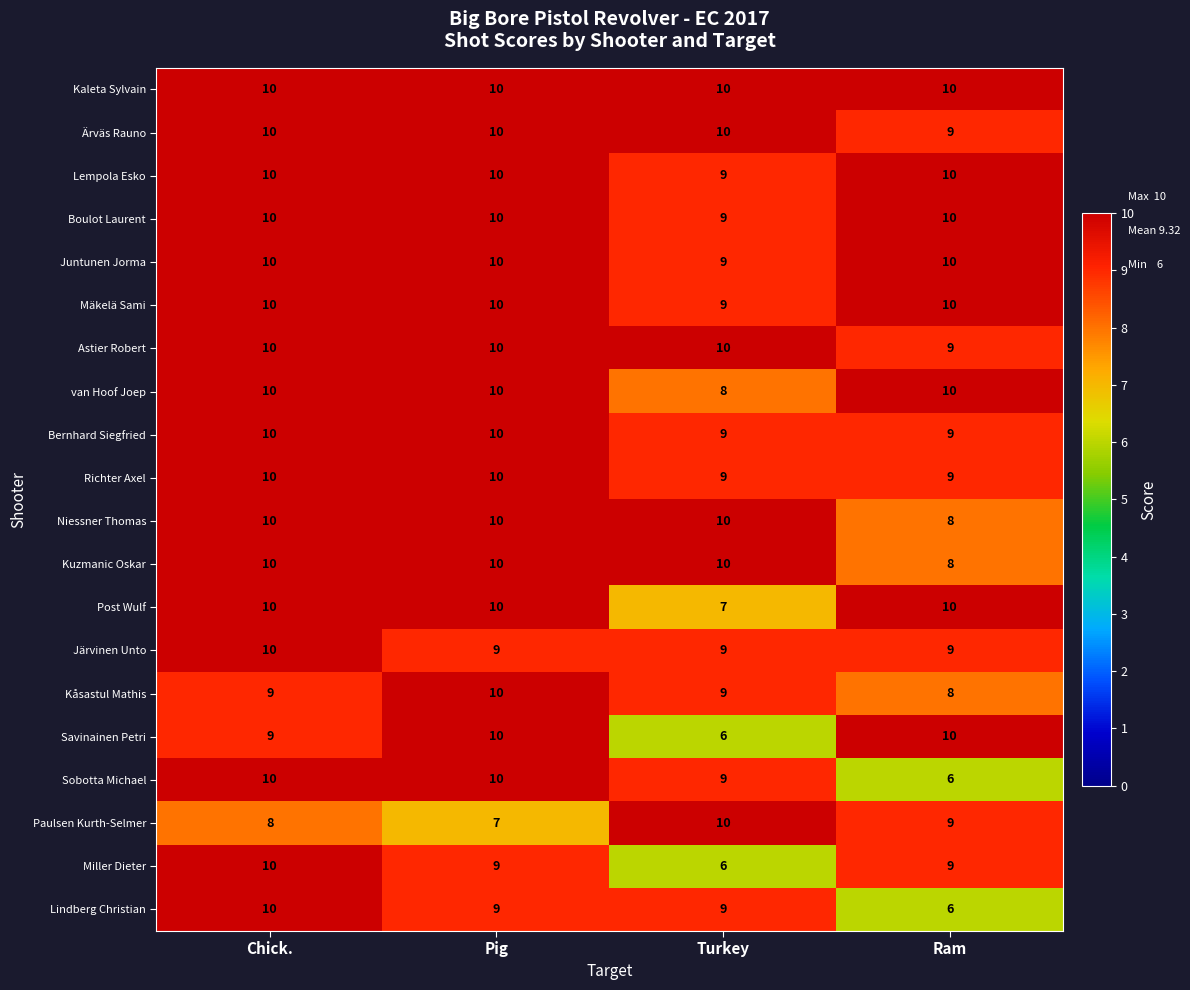

Read the Richter Axel value at Ram.

9